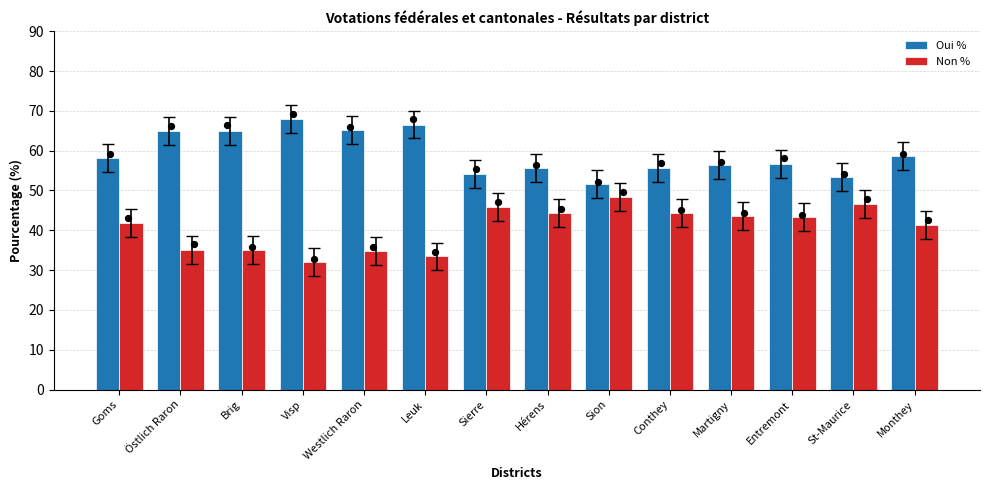

Which series has the largest total across all categories?

Oui %